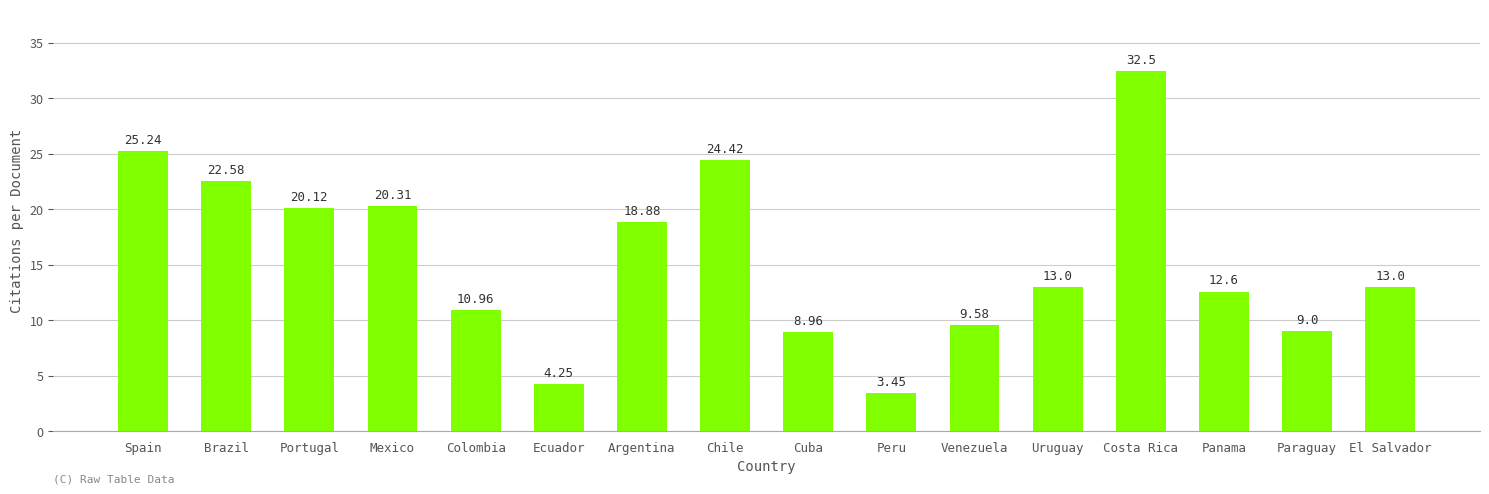

At which category does the chart reach its peak across all series?

Costa Rica